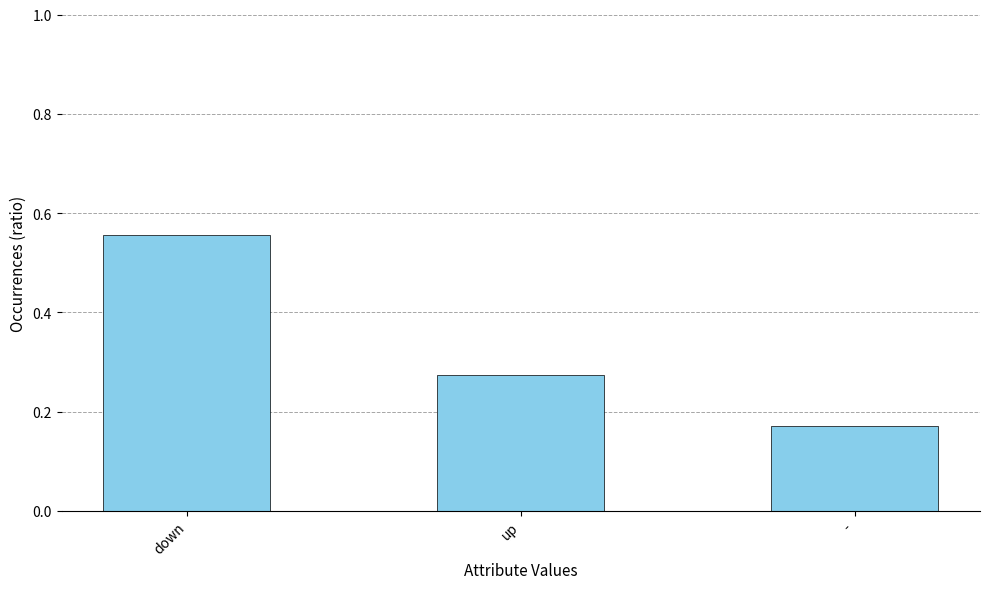

The chart shows a value of 0.4 at up. True or false?

False